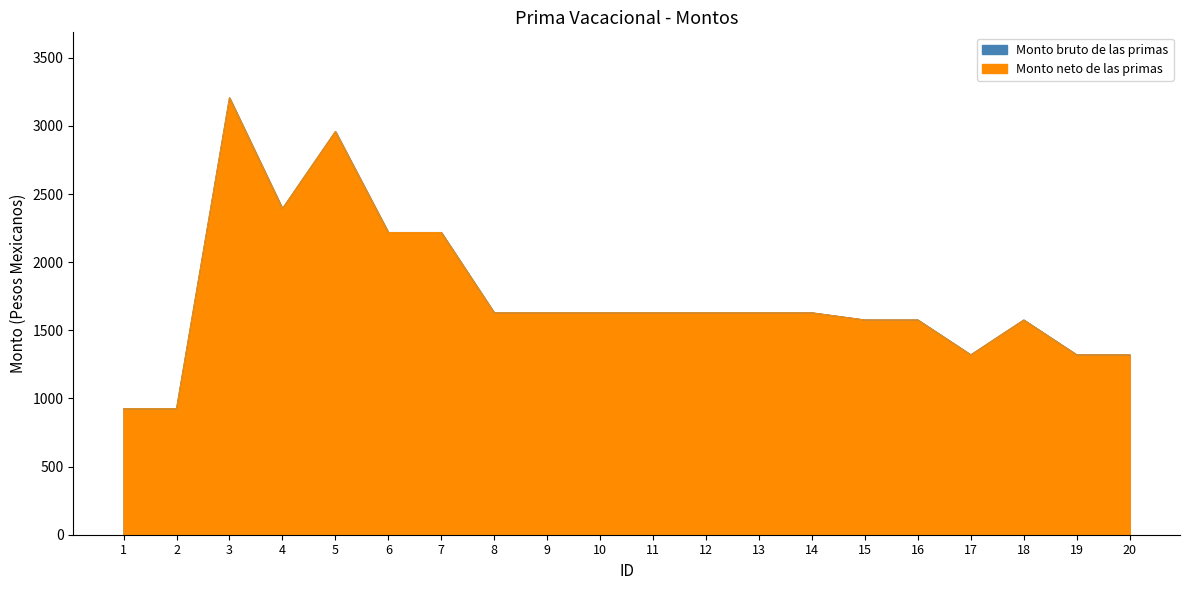

Which series has the largest total across all categories?

Monto bruto de las primas